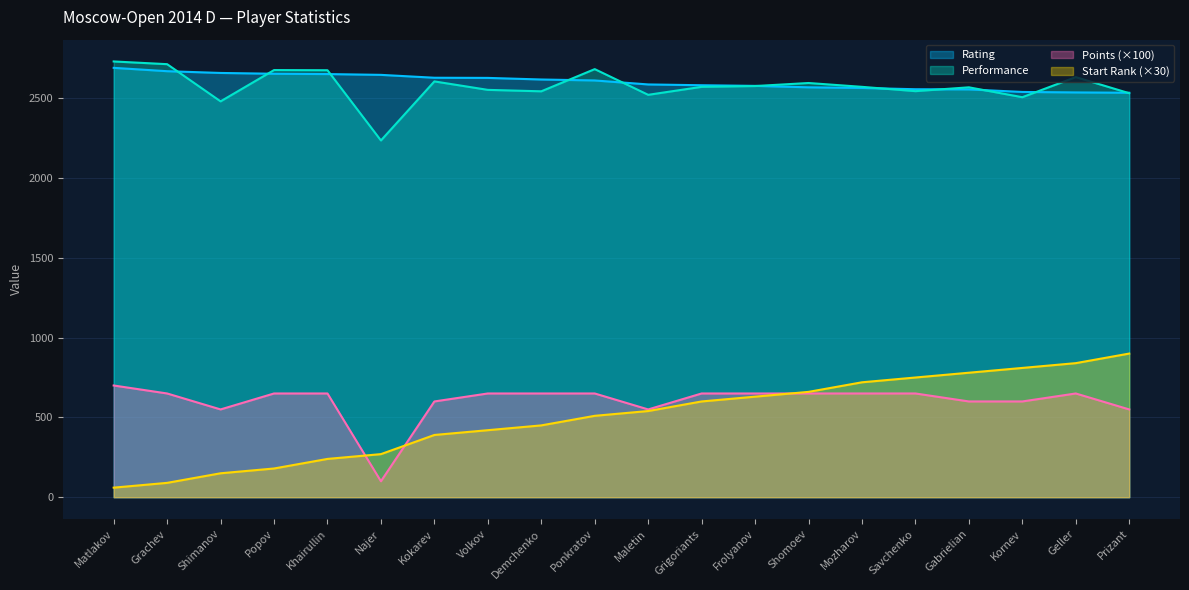

Which category has the lowest value across all series?

Matlakov